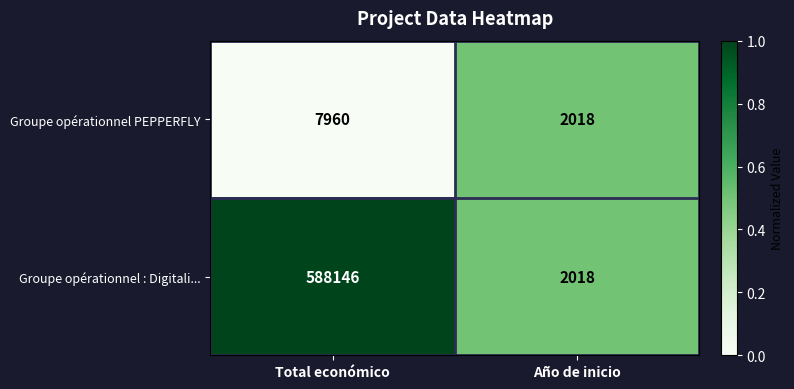

Is the value of Groupe opérationnel : Digitali... at Año de inicio greater than the value of Groupe opérationnel PEPPERFLY at Total económico?

No